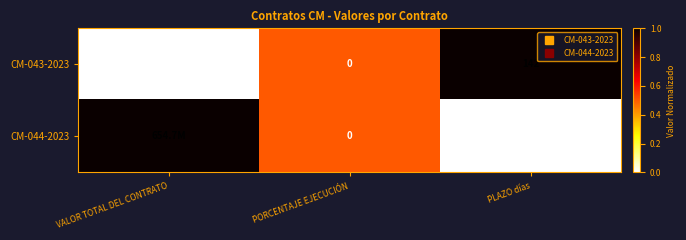

Which series has the widest spread of values?

CM-043-2023